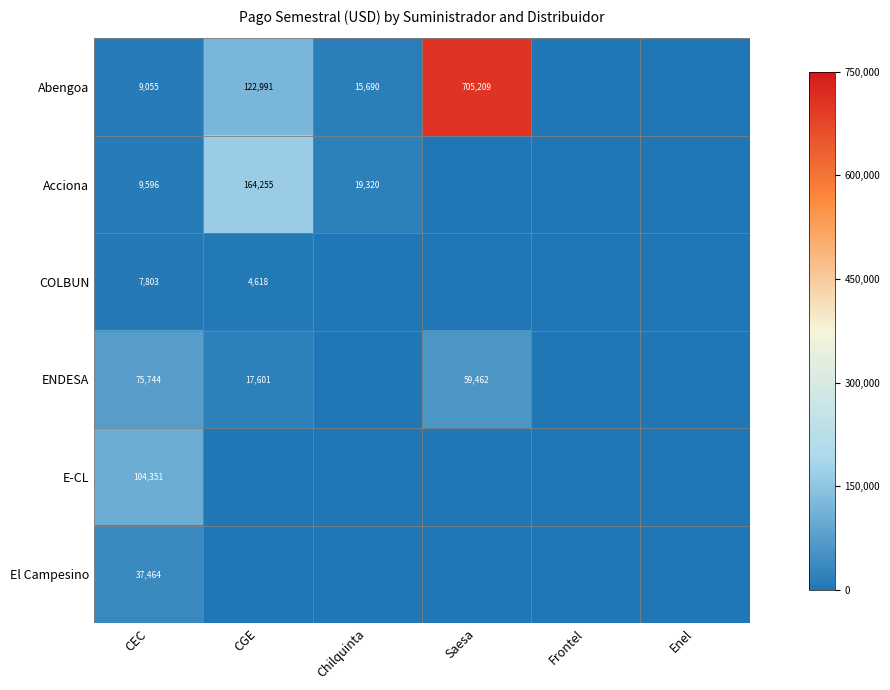

What is the difference between the highest and lowest values at CEC?

96548